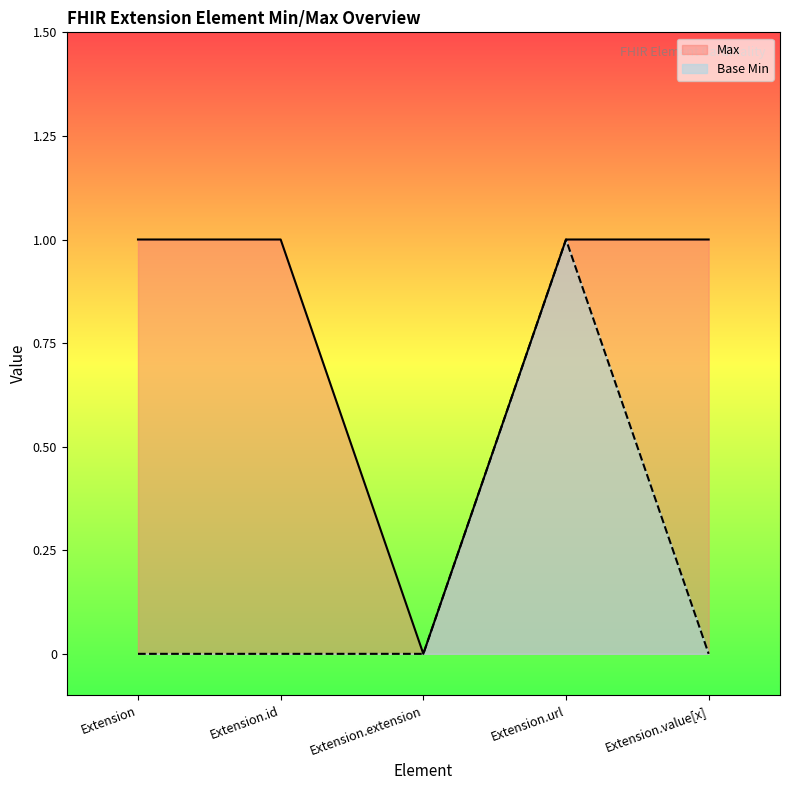

Read the Base Min value at Extension.url.

1